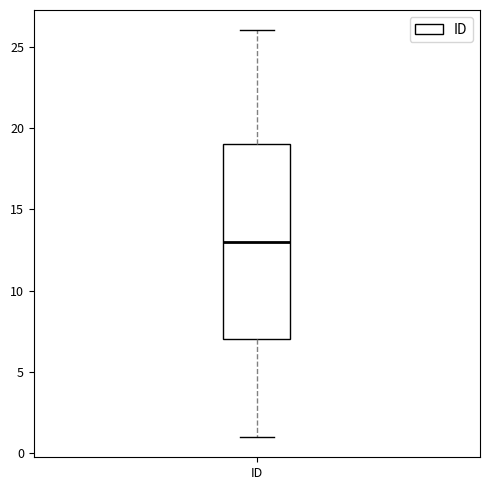

Transcribe this box plot: give where the median line is, the range the box spans, and where the two whiskers end, as read against the y-axis. The values are not printed on the chart, so give them approximately, as read against the axis.

median 13, box 7 to 19, whiskers 1 to 26